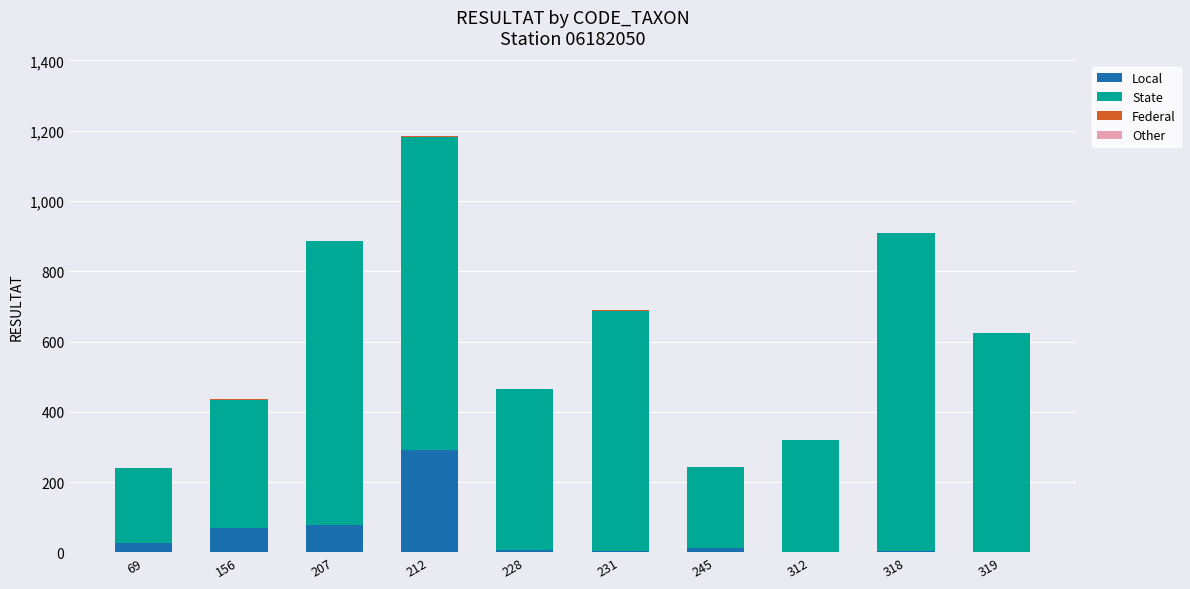

At which category is the sum across all series the highest?

212